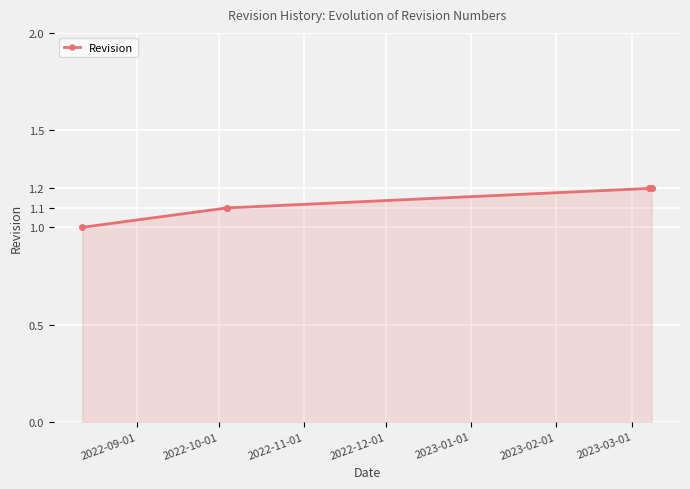

Approximately how many times larger is the value at 2022-09-01 compared to 2022-11-01?

0.9